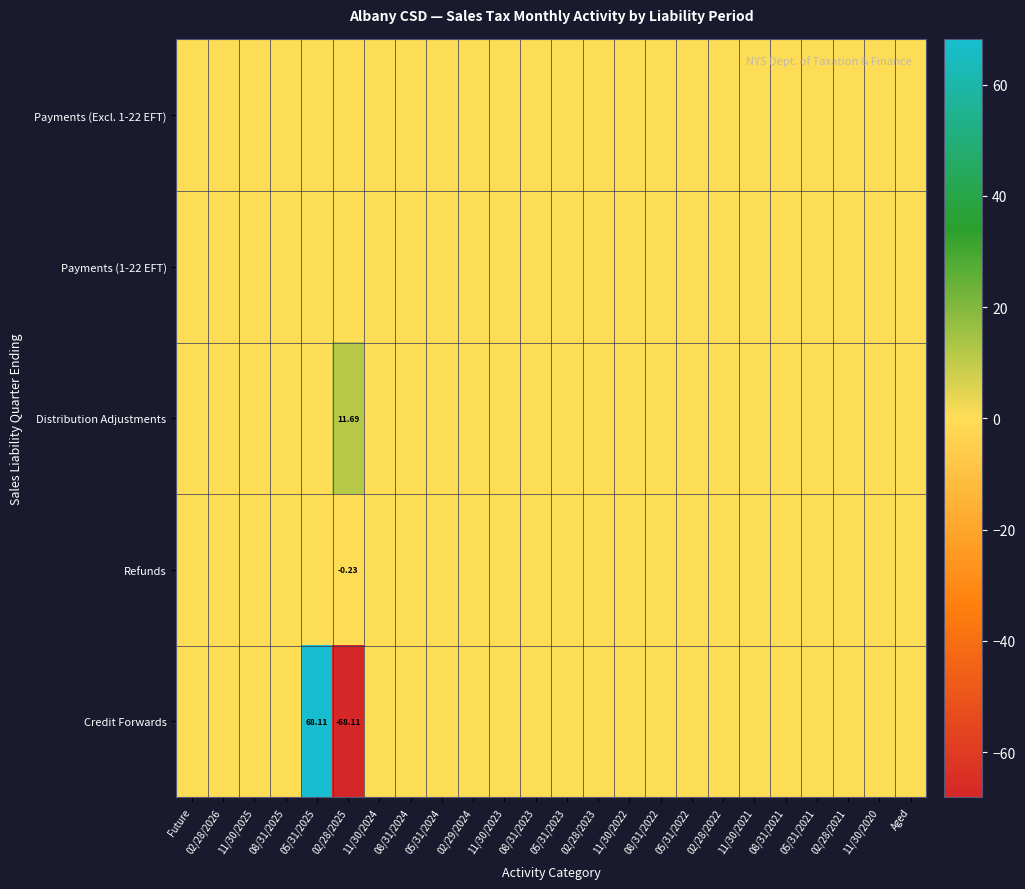

Which category has the highest value in the Distribution Adjustments series?

02/28/2025